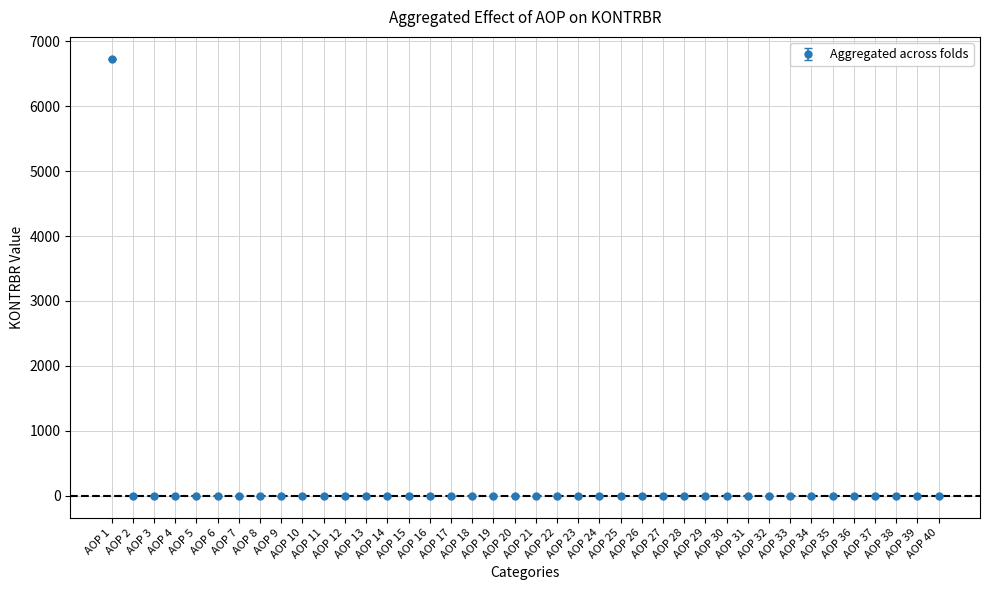

What is the greatest value displayed?

6730.4